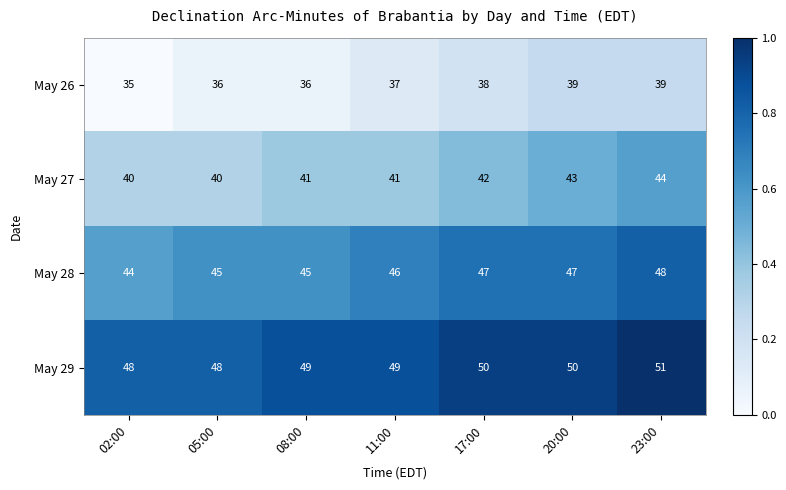

List the series in order of their peak value, lowest first.

May 26, May 27, May 28, May 29